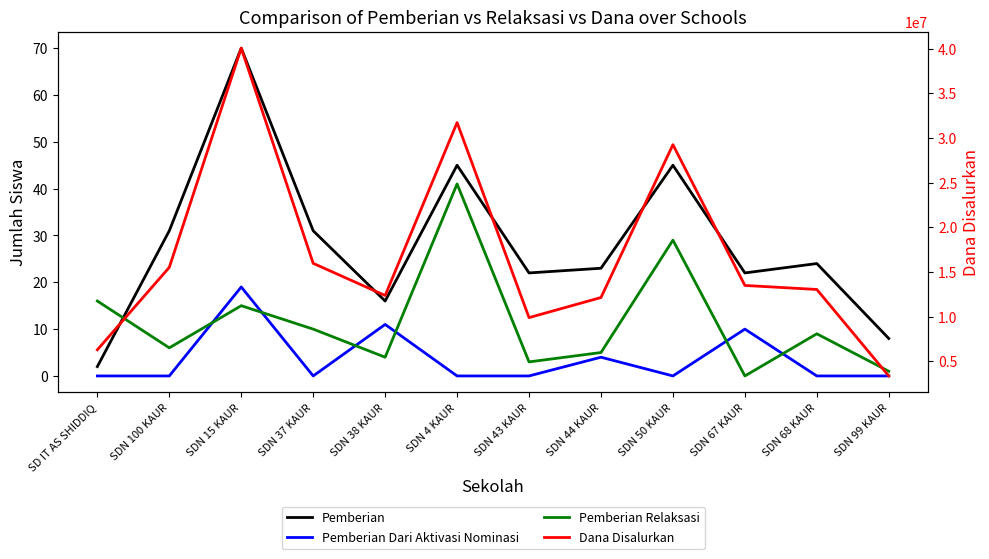

How many data points does each series have?

12